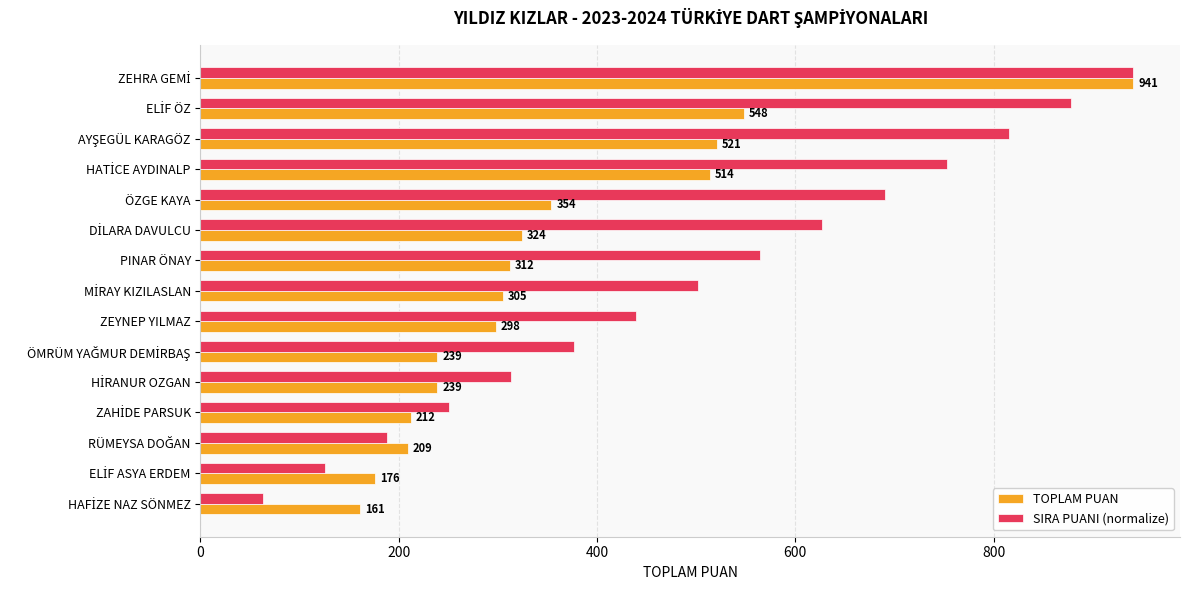

What is the average value of the SIRA PUANI (normalize) series?

501.9